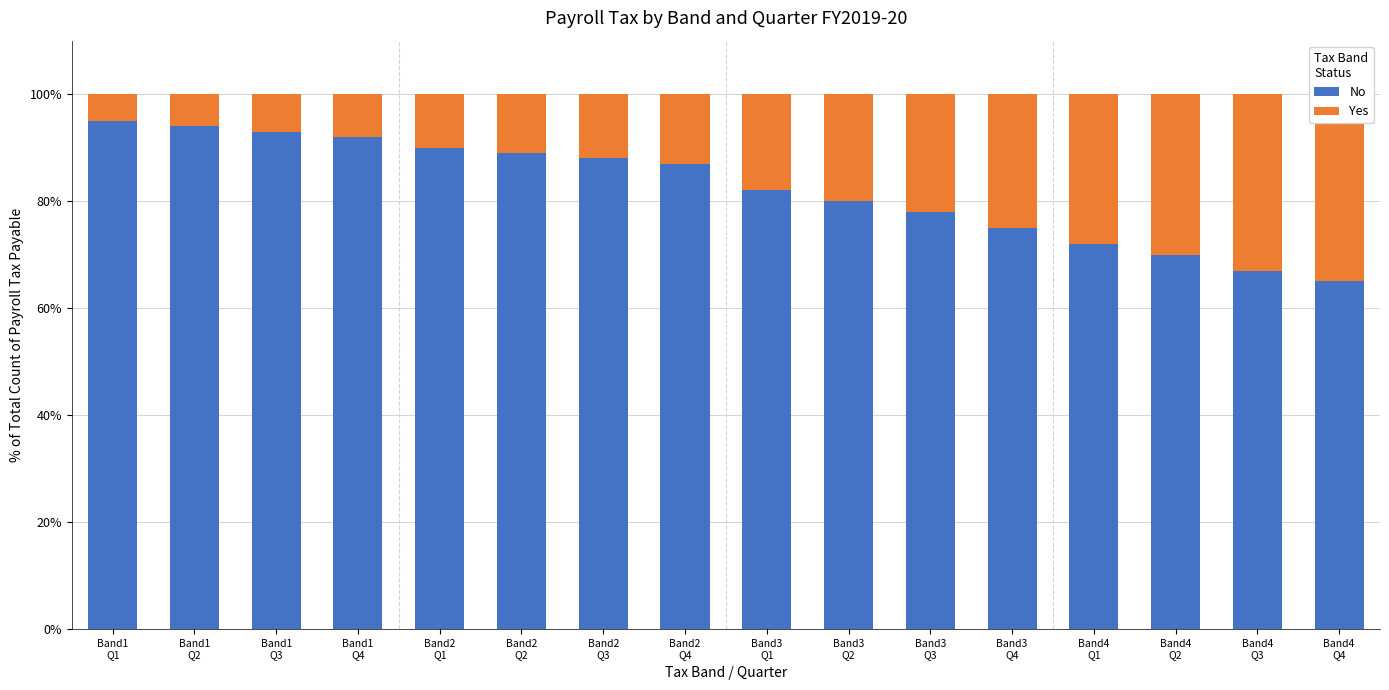

At which label does No reach its peak?

Band1
Q1